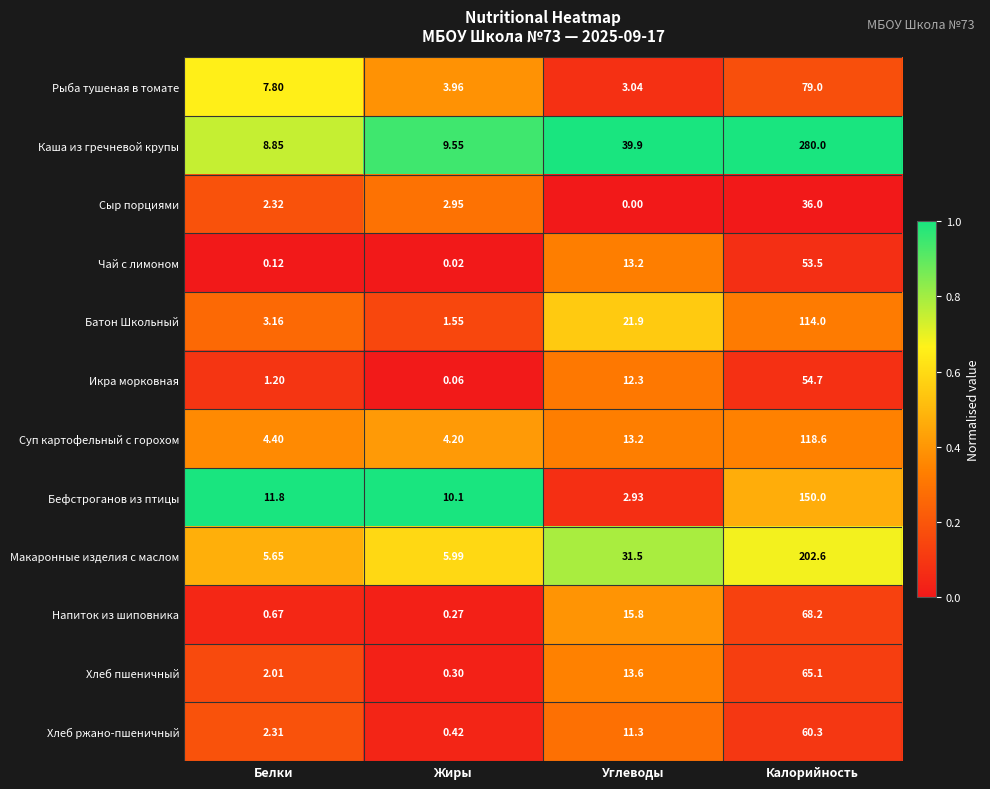

At Калорийность, list the series in order from largest to smallest.

Каша из гречневой крупы, Макаронные изделия с маслом, Бефстроганов из птицы, Суп картофельный с горохом, Батон Школьный, Рыба тушеная в томате, Напиток из шиповника, Хлеб пшеничный, Хлеб ржано-пшеничный, Икра морковная, Чай с лимоном, Сыр порциями